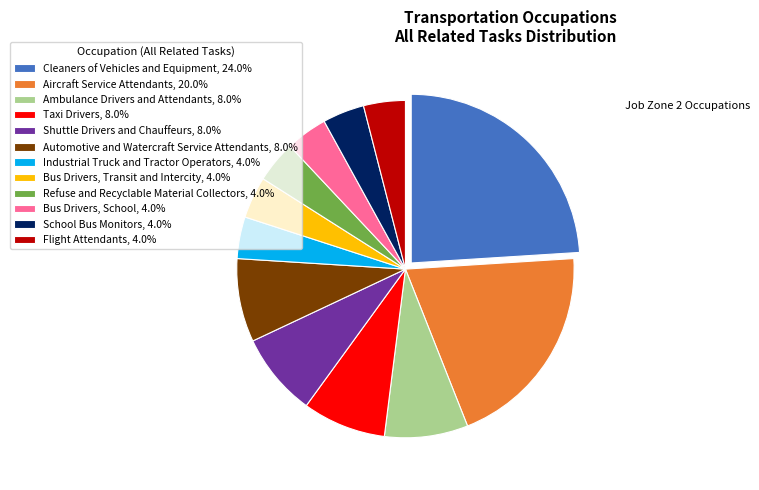

Do School Bus Monitors, 4.0% and Industrial Truck and Tractor Operators, 4.0% together represent more than half of the pie?

No